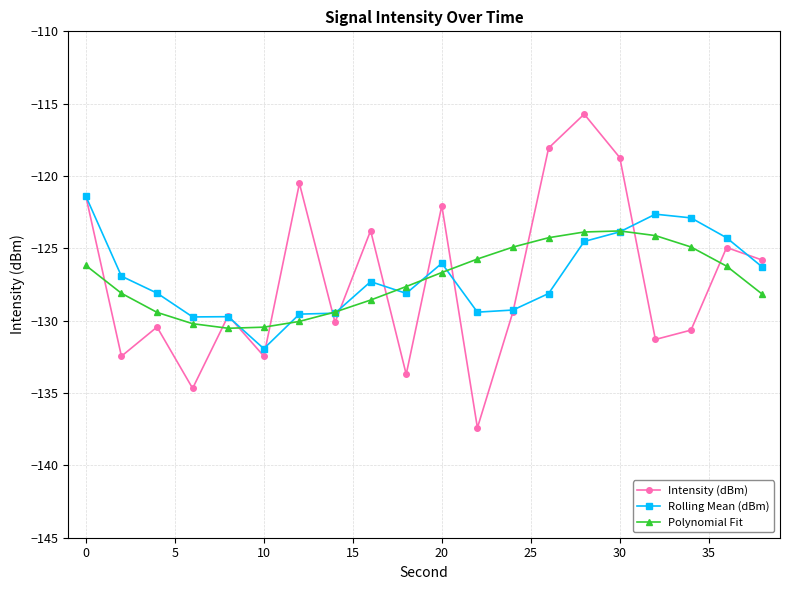

List the series in order of their peak value, lowest first.

Polynomial Fit, Rolling Mean (dBm), Intensity (dBm)